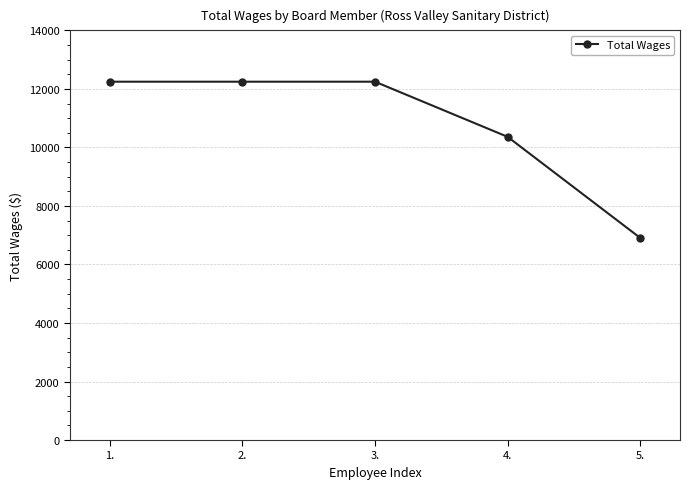

Where is the data nearest to the value 9577?

4.